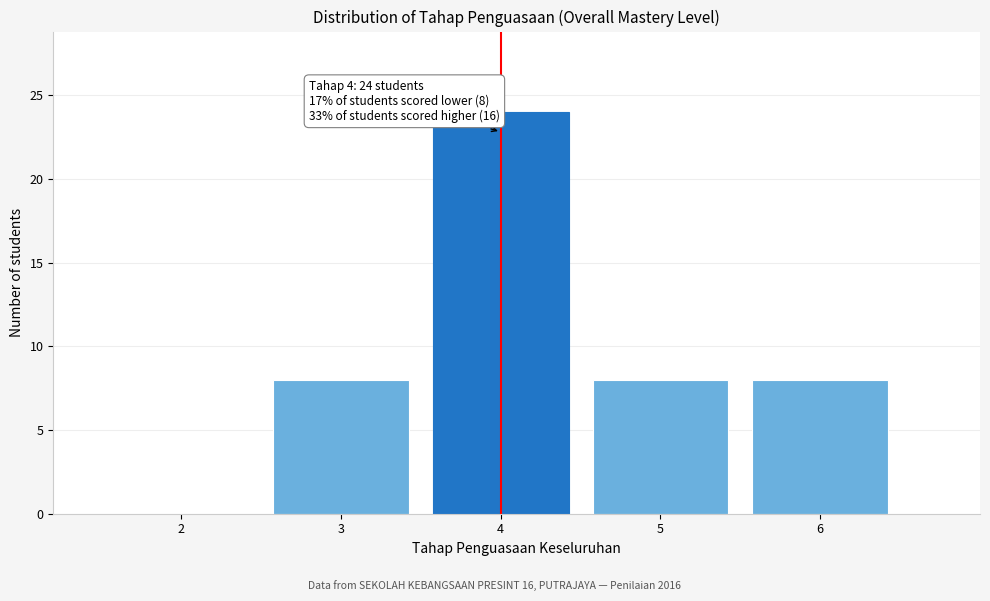

Reading right to left, what are all the values shown in this chart?

6=8	5=8	4=24	3=8	2=0